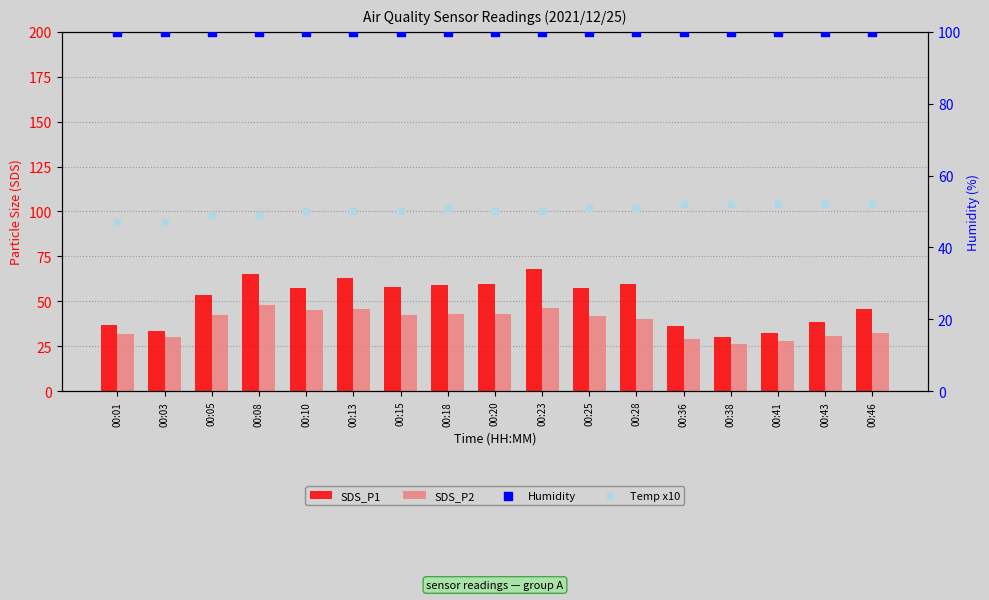

Which series reaches the minimum Y coordinate?

SDS_P2